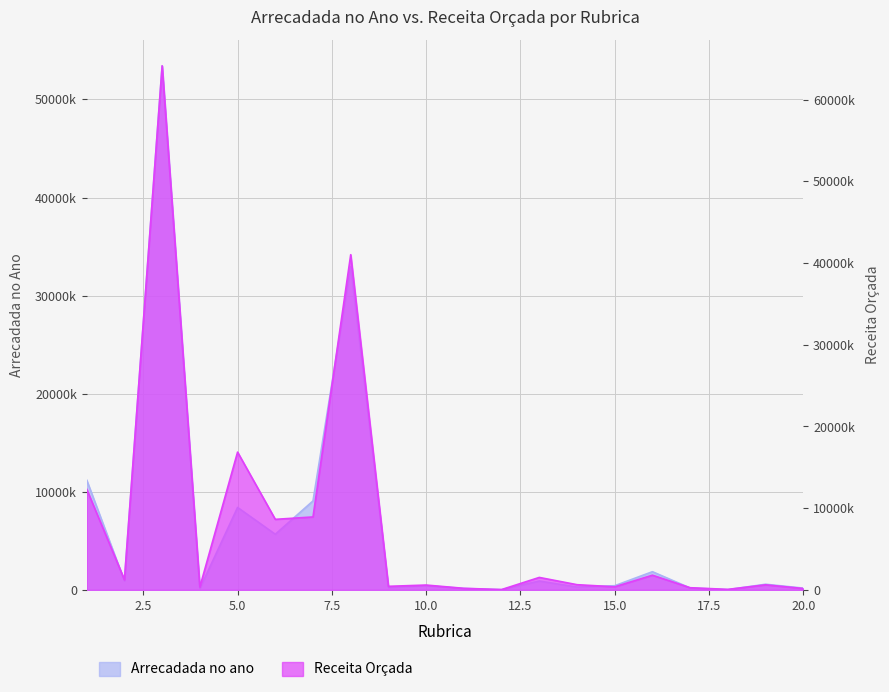

Which series ends up on top after the final intersection of Receita Orçada and Arrecadada no ano?

Arrecadada no ano